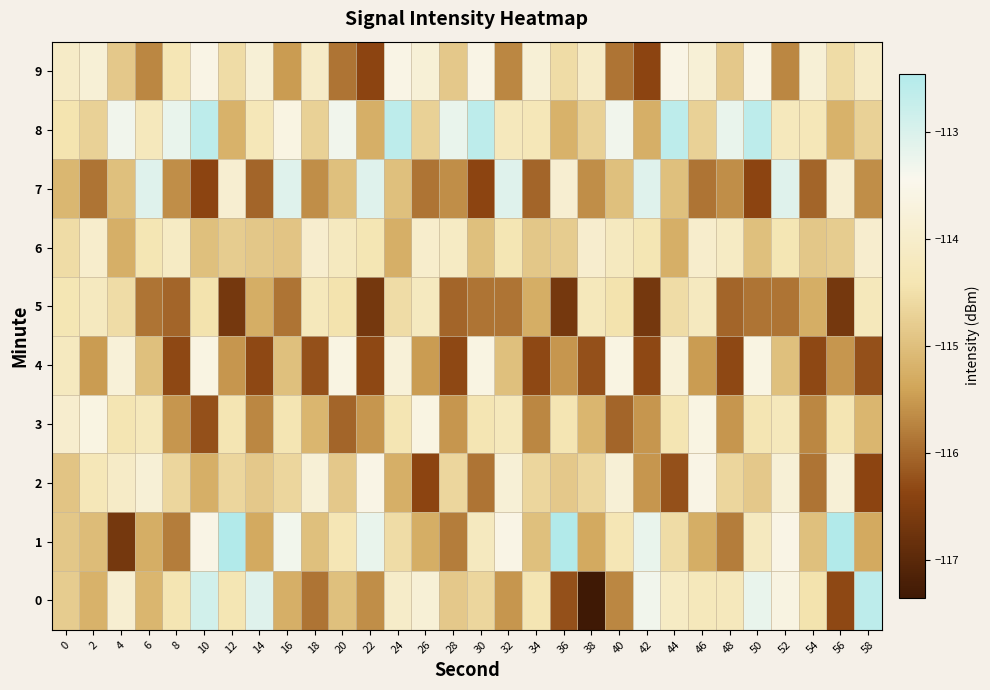

Reading left to right, list all the values displayed in this chart.

0: 0=-114.8	2=-115.2	4=-113.9	6=-115.2	8=-114.4	10=-112.9	12=-114.4	14=-113.1	16=-115.2	18=-115.9	20=-115.0	22=-115.6	24=-114.0	26=-113.8	28=-114.8	30=-114.6	32=-115.5	34=-114.4	36=-116.2	38=-117.3	40=-115.7	42=-113.3	44=-114.1	46=-114.3	48=-114.2	50=-113.2	52=-113.6	54=-114.5	56=-116.3	58=-112.6
1: 0=-114.9	2=-115.0	4=-116.7	6=-115.3	8=-115.8	10=-113.6	12=-112.5	14=-115.3	16=-113.3	18=-115.0	20=-114.4	22=-113.2	24=-114.5	26=-115.3	28=-115.8	30=-114.2	32=-113.6	34=-115.0	36=-112.5	38=-115.3	40=-114.4	42=-113.2	44=-114.5	46=-115.3	48=-115.8	50=-114.2	52=-113.6	54=-115.0	56=-112.5	58=-115.3
2: 0=-114.9	2=-114.3	4=-114.1	6=-113.8	8=-114.6	10=-115.2	12=-114.6	14=-114.8	16=-114.6	18=-113.8	20=-114.8	22=-113.6	24=-115.2	26=-116.4	28=-114.6	30=-115.9	32=-113.8	34=-114.6	36=-114.8	38=-114.6	40=-113.8	42=-115.5	44=-116.2	46=-113.6	48=-114.6	50=-114.8	52=-113.8	54=-115.9	56=-113.8	58=-116.4
3: 0=-114.0	2=-113.6	4=-114.4	6=-114.3	8=-115.5	10=-116.2	12=-114.4	14=-115.7	16=-114.4	18=-115.2	20=-116.0	22=-115.5	24=-114.4	26=-113.6	28=-115.5	30=-114.4	32=-114.3	34=-115.7	36=-114.4	38=-115.2	40=-116.0	42=-115.5	44=-114.4	46=-113.6	48=-115.5	50=-114.4	52=-114.3	54=-115.7	56=-114.4	58=-115.2
4: 0=-114.2	2=-115.5	4=-113.8	6=-115.0	8=-116.3	10=-113.6	12=-115.5	14=-116.3	16=-115.0	18=-116.2	20=-113.6	22=-116.3	24=-113.8	26=-115.5	28=-116.3	30=-113.6	32=-115.0	34=-116.3	36=-115.5	38=-116.2	40=-113.6	42=-116.3	44=-113.8	46=-115.5	48=-116.3	50=-113.6	52=-115.0	54=-116.3	56=-115.5	58=-116.2
5: 0=-114.4	2=-114.2	4=-114.5	6=-115.9	8=-116.0	10=-114.5	12=-116.7	14=-115.3	16=-115.9	18=-114.3	20=-114.5	22=-116.7	24=-114.5	26=-114.2	28=-116.0	30=-115.9	32=-115.9	34=-115.3	36=-116.7	38=-114.3	40=-114.5	42=-116.7	44=-114.5	46=-114.2	48=-116.0	50=-115.9	52=-115.9	54=-115.3	56=-116.7	58=-114.3
6: 0=-114.6	2=-114.0	4=-115.2	6=-114.4	8=-114.1	10=-115.0	12=-114.8	14=-114.9	16=-114.9	18=-114.0	20=-114.2	22=-114.4	24=-115.2	26=-114.0	28=-114.1	30=-115.0	32=-114.4	34=-114.9	36=-114.8	38=-114.0	40=-114.2	42=-114.4	44=-115.2	46=-114.0	48=-114.1	50=-115.0	52=-114.4	54=-114.9	56=-114.8	58=-114.0
7: 0=-115.1	2=-115.9	4=-115.0	6=-113.1	8=-115.6	10=-116.4	12=-113.9	14=-116.0	16=-113.1	18=-115.6	20=-115.0	22=-113.1	24=-115.0	26=-115.9	28=-115.6	30=-116.4	32=-113.1	34=-116.0	36=-113.9	38=-115.6	40=-115.0	42=-113.1	44=-115.0	46=-115.9	48=-115.6	50=-116.4	52=-113.1	54=-116.0	56=-113.9	58=-115.6
8: 0=-114.4	2=-114.7	4=-113.3	6=-114.2	8=-113.2	10=-112.6	12=-115.2	14=-114.3	16=-113.6	18=-114.7	20=-113.3	22=-115.2	24=-112.6	26=-114.7	28=-113.2	30=-112.6	32=-114.2	34=-114.3	36=-115.2	38=-114.7	40=-113.3	42=-115.2	44=-112.6	46=-114.7	48=-113.2	50=-112.6	52=-114.2	54=-114.3	56=-115.2	58=-114.7
9: 0=-114.1	2=-113.8	4=-114.8	6=-115.7	8=-114.4	10=-113.6	12=-114.5	14=-113.8	16=-115.5	18=-114.1	20=-115.9	22=-116.4	24=-113.6	26=-113.8	28=-114.8	30=-113.6	32=-115.7	34=-113.8	36=-114.5	38=-114.1	40=-115.9	42=-116.4	44=-113.6	46=-113.8	48=-114.8	50=-113.6	52=-115.7	54=-113.8	56=-114.5	58=-114.1